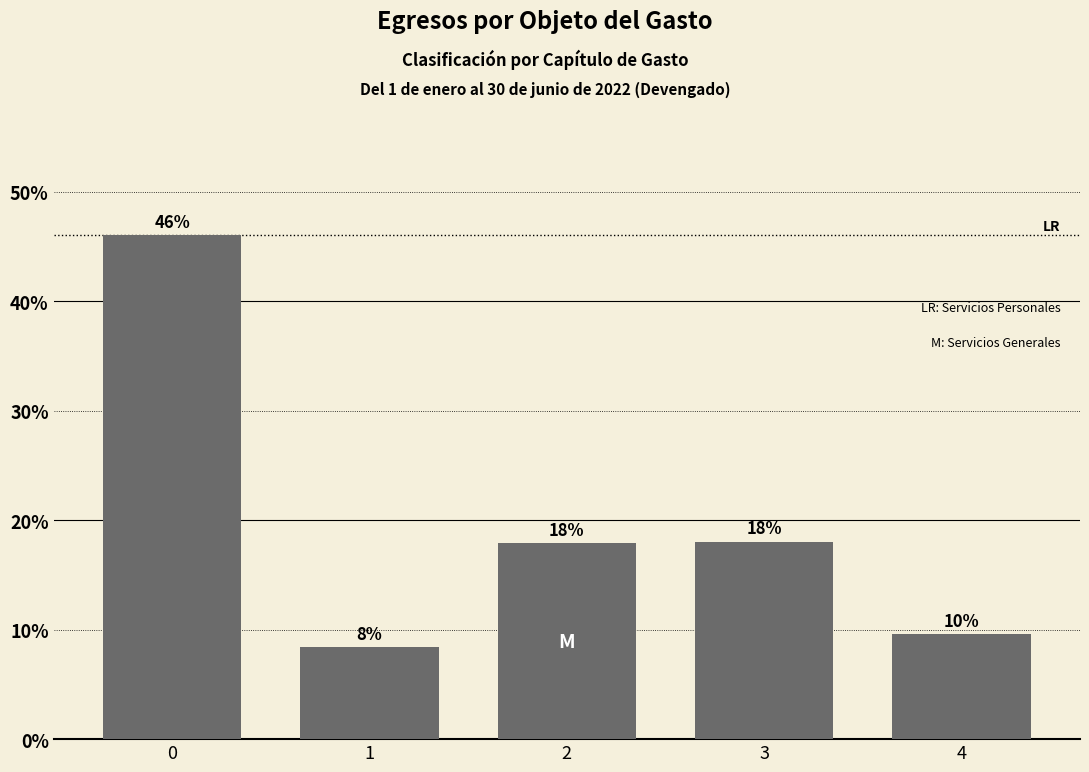

Which has a higher value, 4 or 1?

4